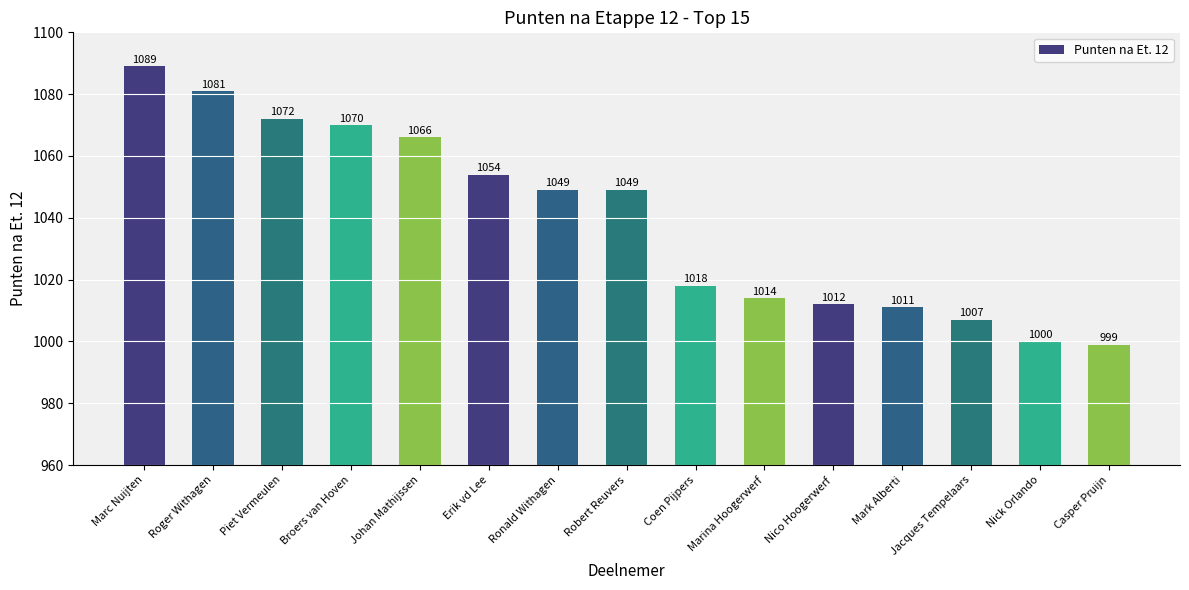

What is the sum of the values at Casper Pruijn and Mark Alberti?

2010